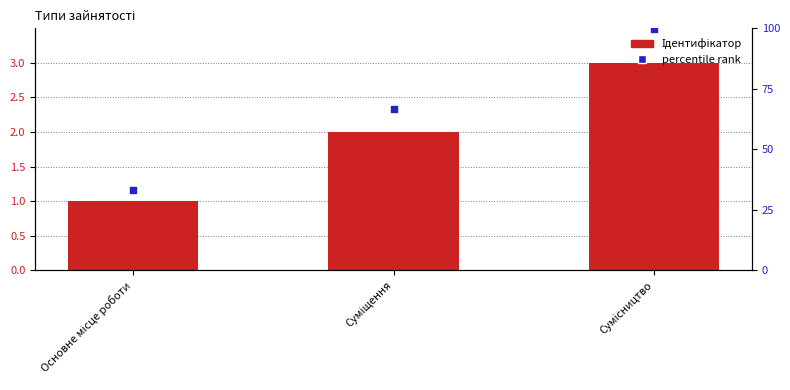

Which series has the largest total across all categories?

percentile rank